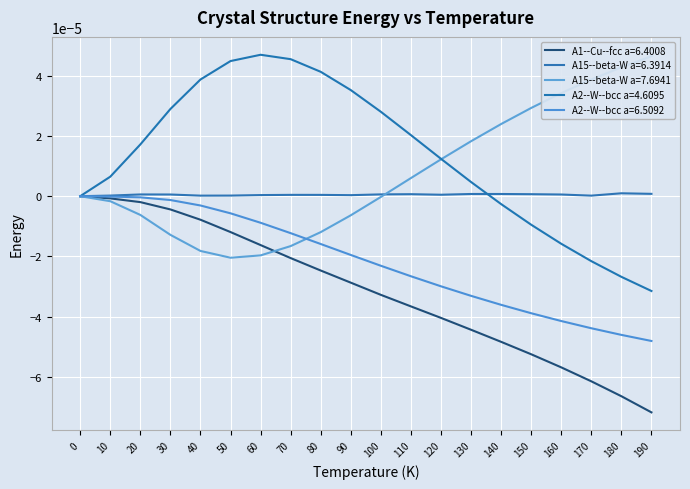

Reading left to right, list all the values displayed in this chart.

A1--Cu--fcc a=6.4008: 0.0	-0.0	-0.0	-0.0	-0.0	-0.0	-0.0	-0.0	-0.0	-0.0	-0.0	-0.0	-0.0	-0.0	-0.0	-0.0	-0.0	-0.0	-0.0	-0.0
A15--beta-W a=6.3914: 0.0	0.0	0.0	0.0	0.0	0.0	0.0	0.0	0.0	0.0	0.0	0.0	0.0	0.0	0.0	0.0	0.0	0.0	0.0	0.0
A15--beta-W a=7.6941: 0.0	-0.0	-0.0	-0.0	-0.0	-0.0	-0.0	-0.0	-0.0	-0.0	-0.0	0.0	0.0	0.0	0.0	0.0	0.0	0.0	0.0	0.0
A2--W--bcc a=4.6095: 0.0	0.0	0.0	0.0	0.0	0.0	0.0	0.0	0.0	0.0	0.0	0.0	0.0	0.0	-0.0	-0.0	-0.0	-0.0	-0.0	-0.0
A2--W--bcc a=6.5092: 0.0	-0.0	-0.0	-0.0	-0.0	-0.0	-0.0	-0.0	-0.0	-0.0	-0.0	-0.0	-0.0	-0.0	-0.0	-0.0	-0.0	-0.0	-0.0	-0.0